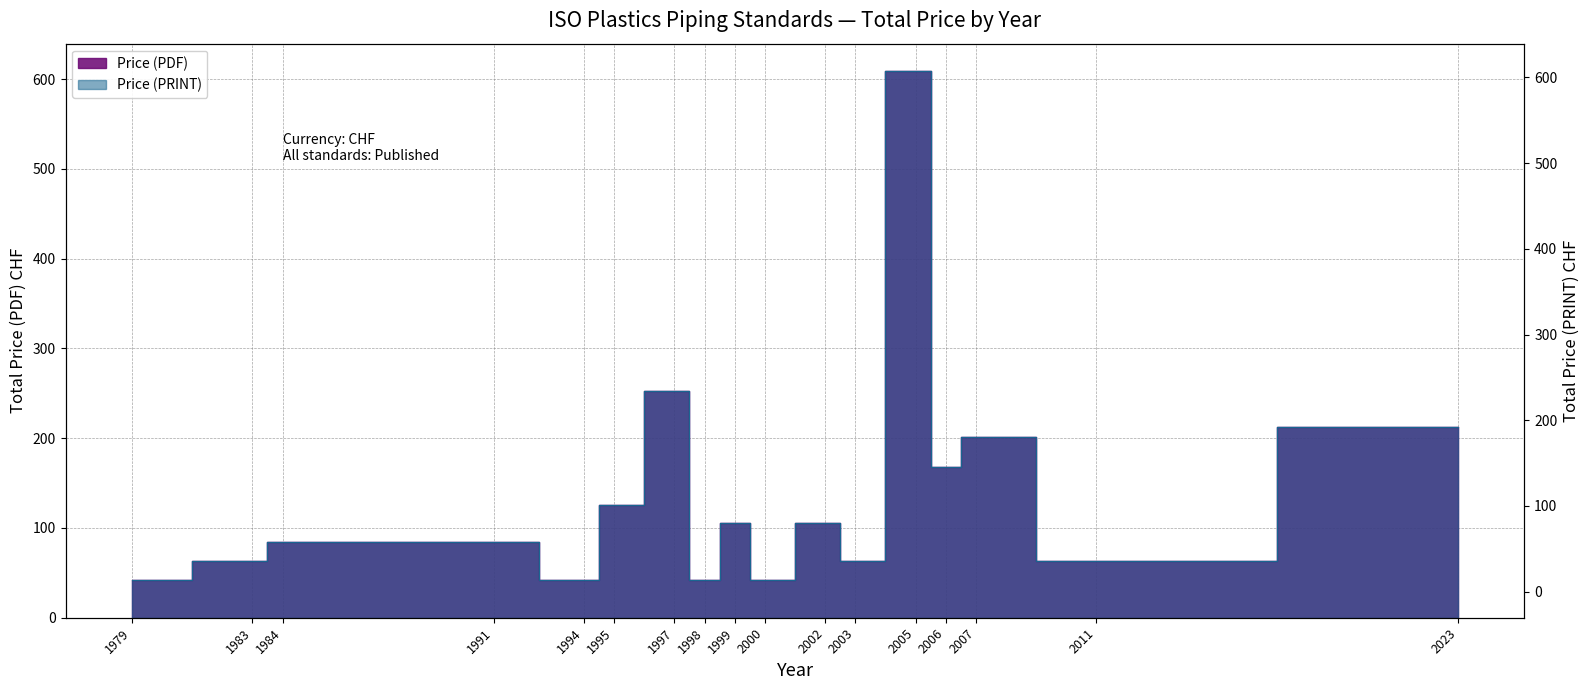

At how many categories does at least one series exceed 521?

1